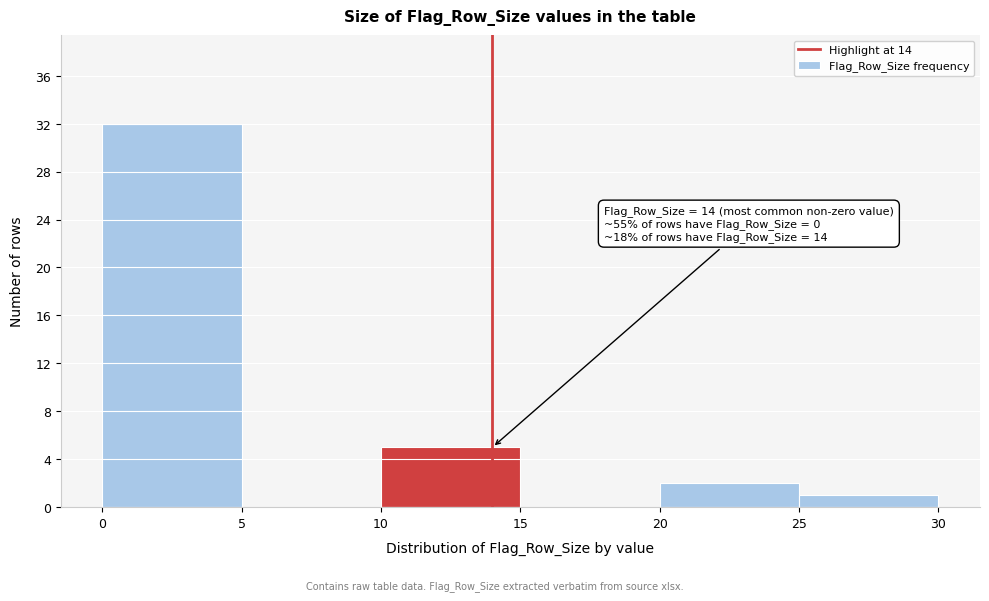

Which range on the x-axis has the tallest bar?

0 to 5